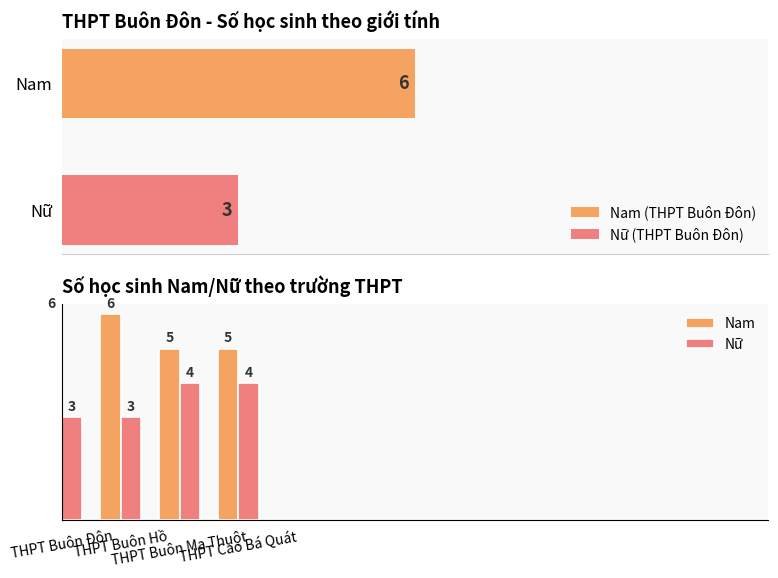

How many distinct data groups are displayed?

2